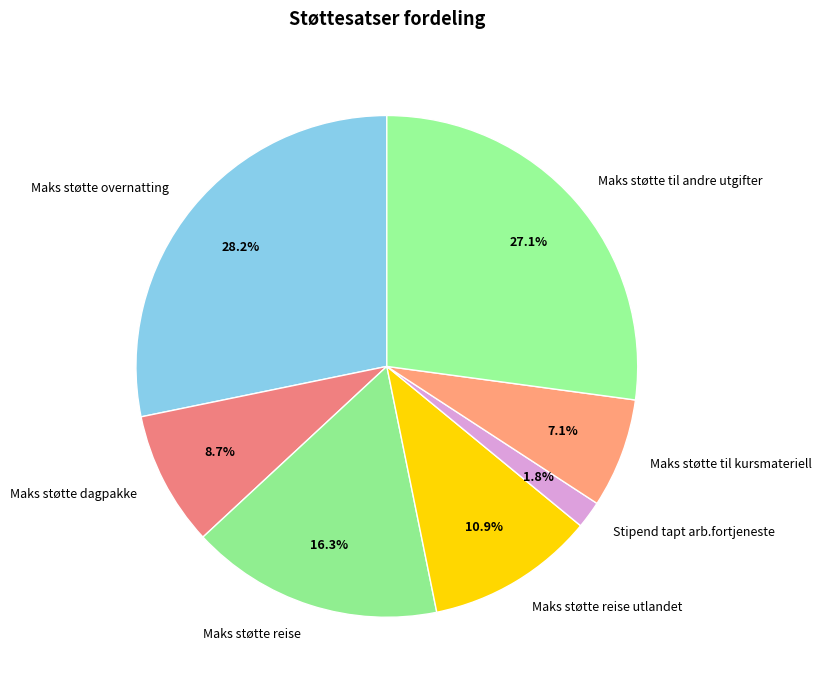

Is there a majority slice in this chart?

No